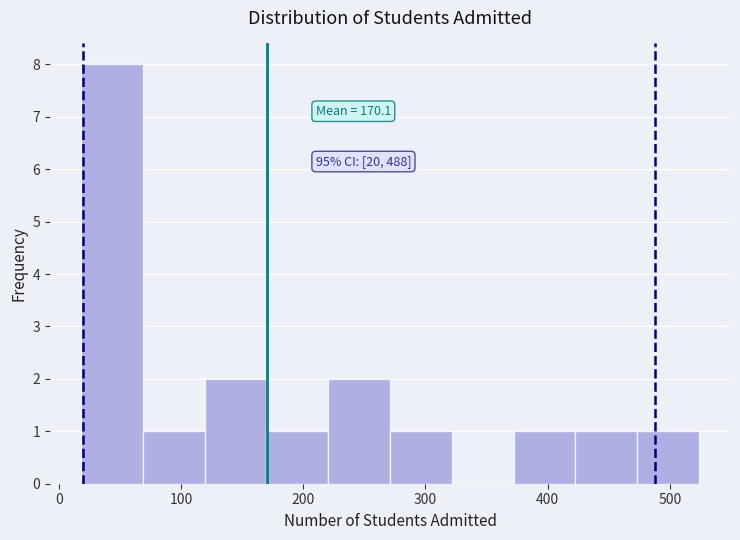

Over which range of the x-axis is the bar tallest?

20 to 70